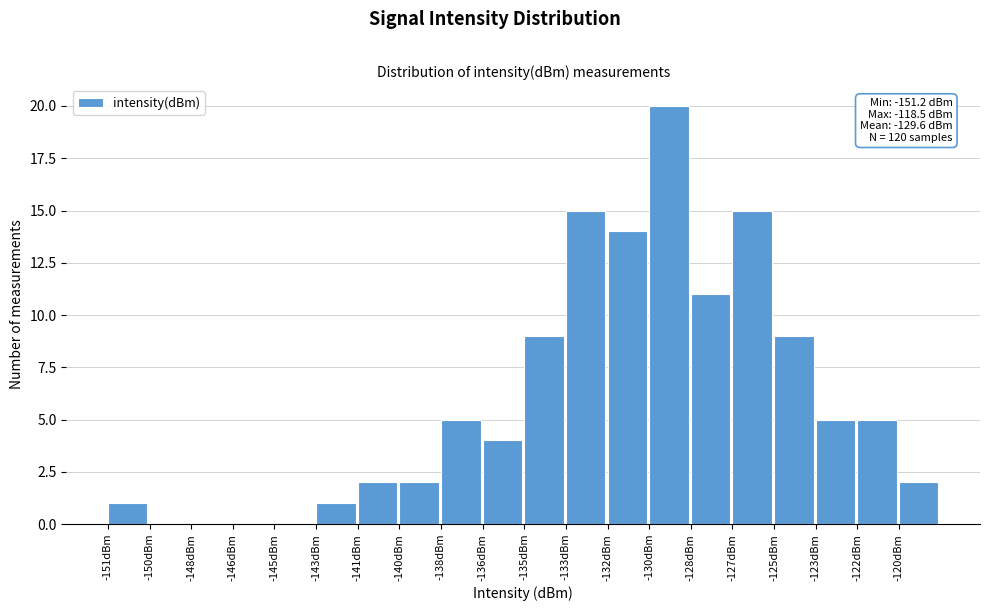

Reading left to right, extract all data points from this chart.

-151dBm=1	-150dBm=0	-148dBm=0	-146dBm=0	-145dBm=0	-143dBm=1	-141dBm=2	-140dBm=2	-138dBm=5	-136dBm=4	-135dBm=9	-133dBm=15	-132dBm=14	-130dBm=20	-128dBm=11	-127dBm=15	-125dBm=9	-123dBm=5	-122dBm=5	-120dBm=2